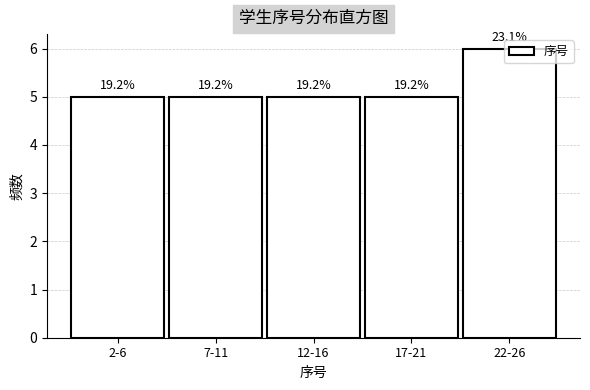

How many bars are there in total?

5